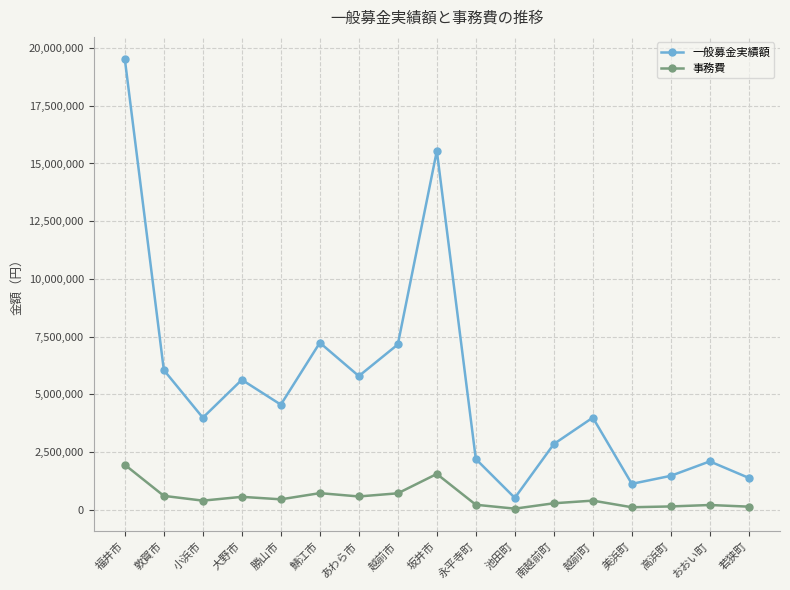

What is the label of the 2nd point from the right?

おおい町